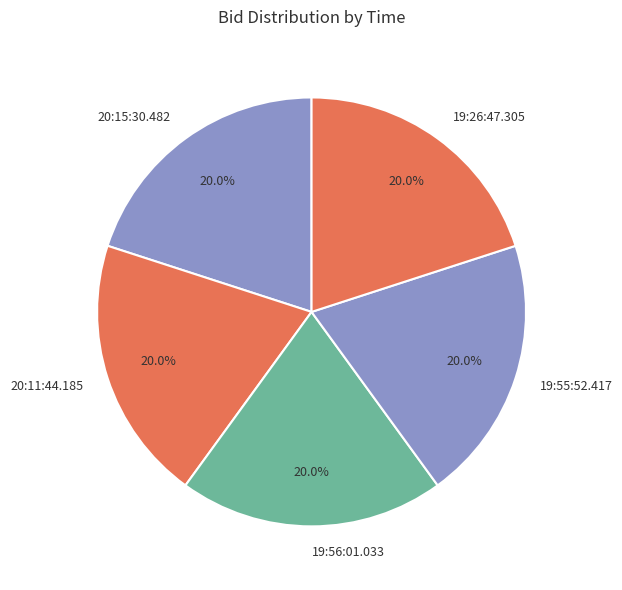

How many segments does this pie chart have?

5